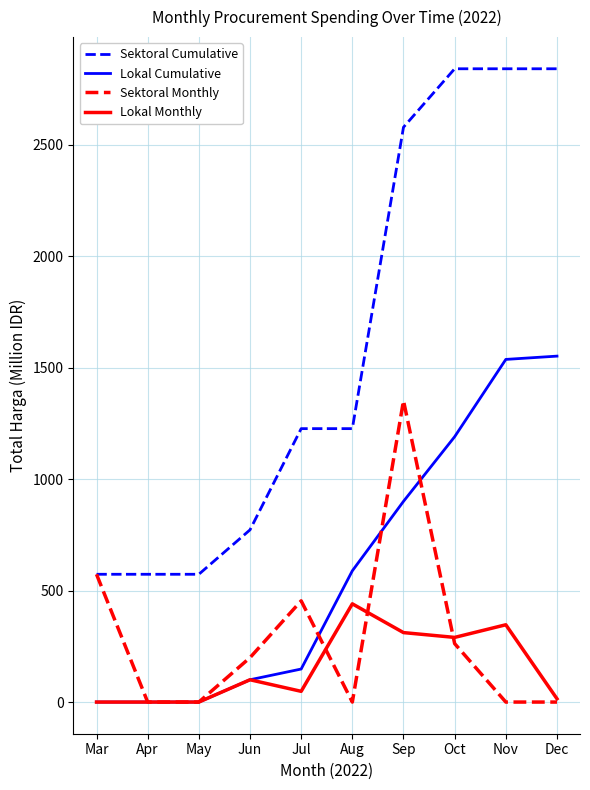

At which label does Sektoral Monthly reach its peak?

Sep